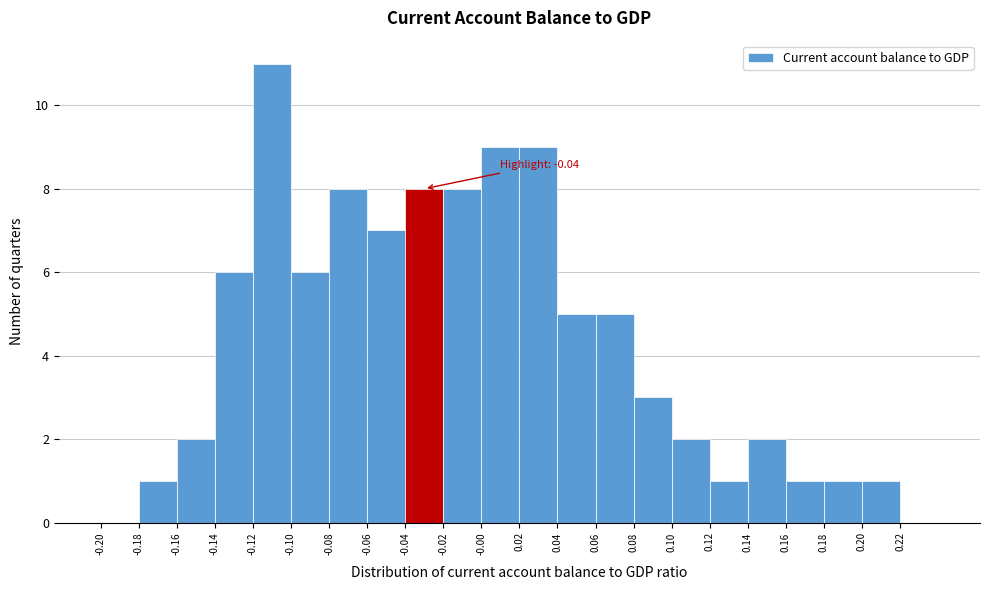

Which range on the x-axis has the tallest bar?

-0.12 to -0.10